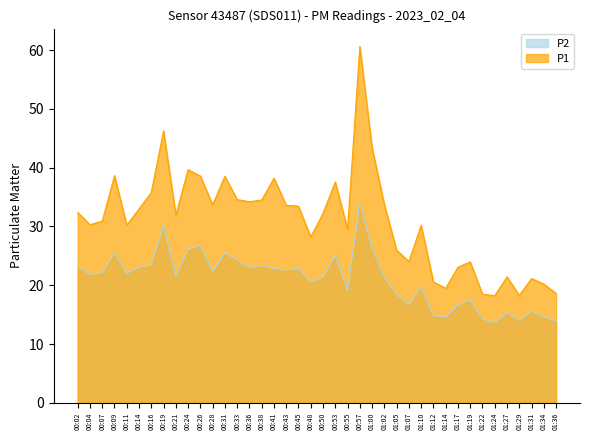

What position from the right is 01:10?

12